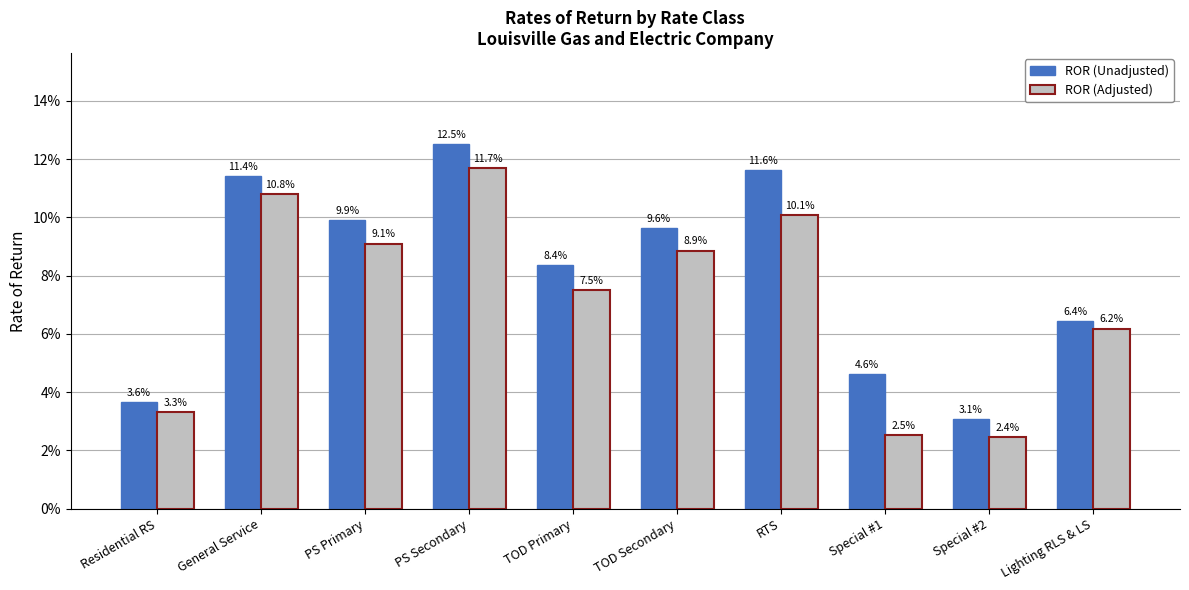

What are all the series names shown in the legend?

ROR (Unadjusted), ROR (Adjusted)